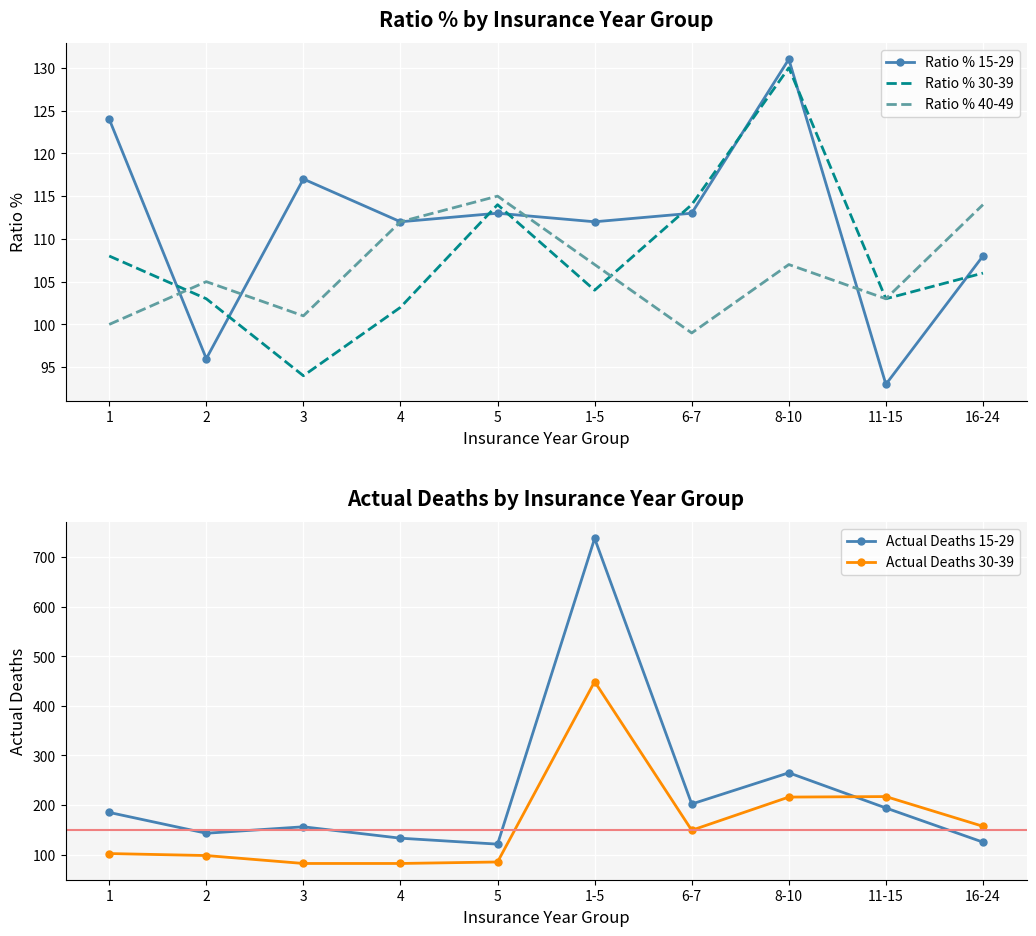

True or false: Actual Deaths 30-39 and Actual Deaths 15-29 intersect in this chart.

True